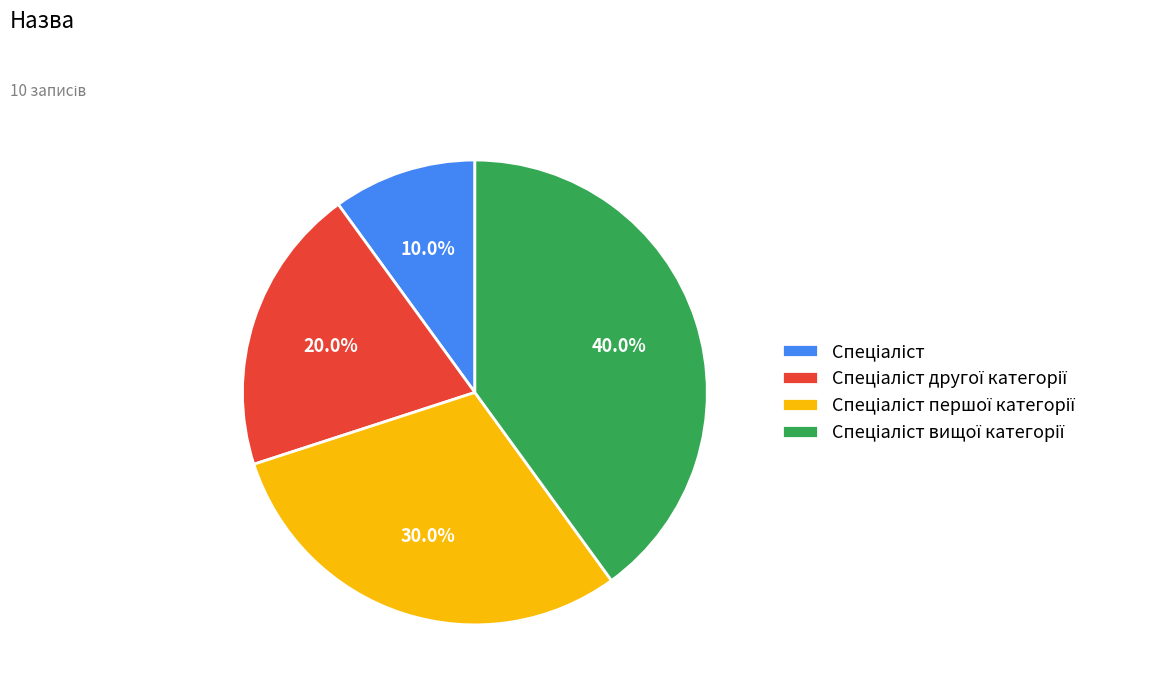

Does any single category account for the majority?

No